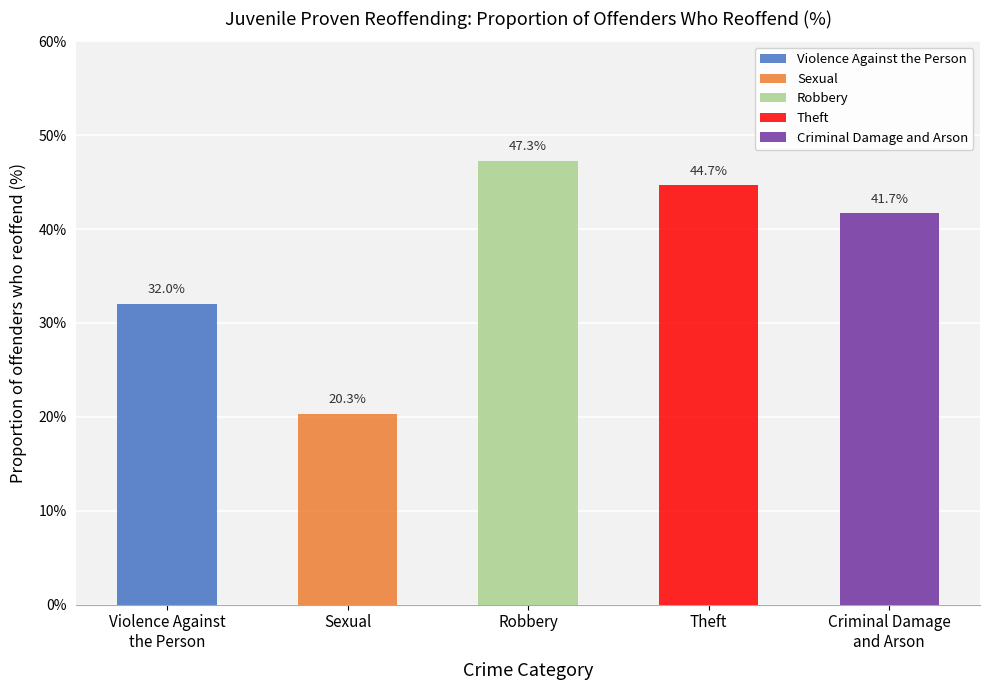

Rank the series by their maximum value, from lowest to highest.

Sexual, Violence Against the Person, Criminal Damage and Arson, Theft, Robbery